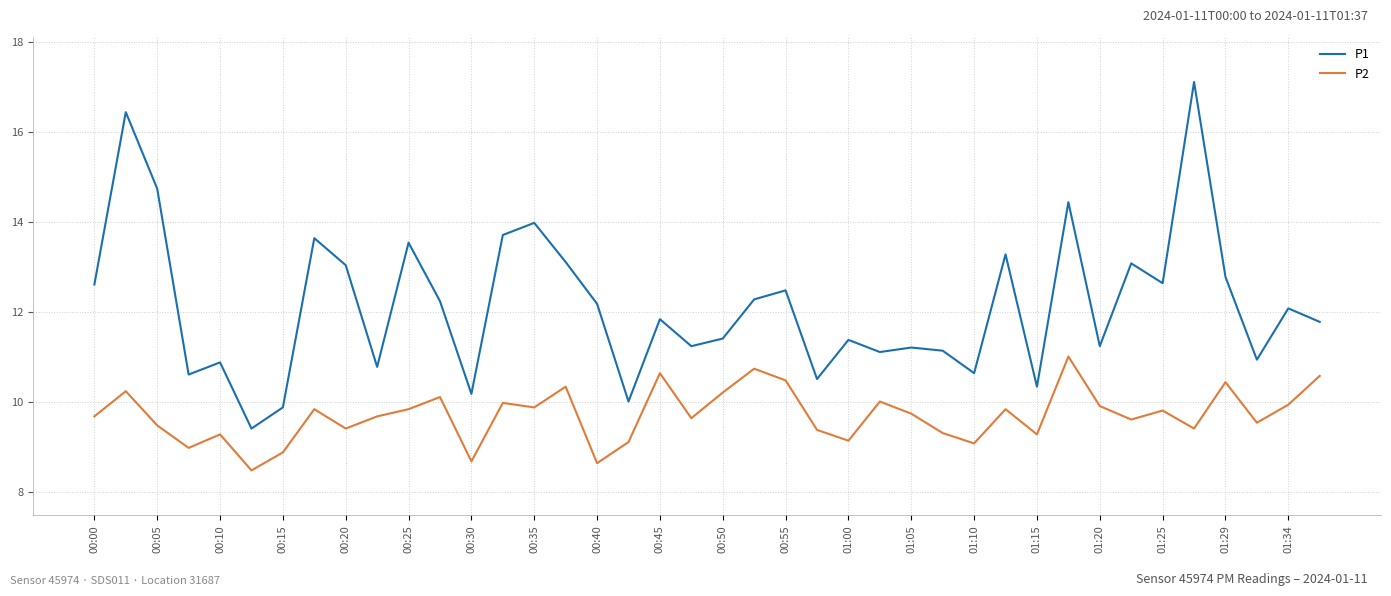

True or false: P2 and P1 intersect in this chart.

False